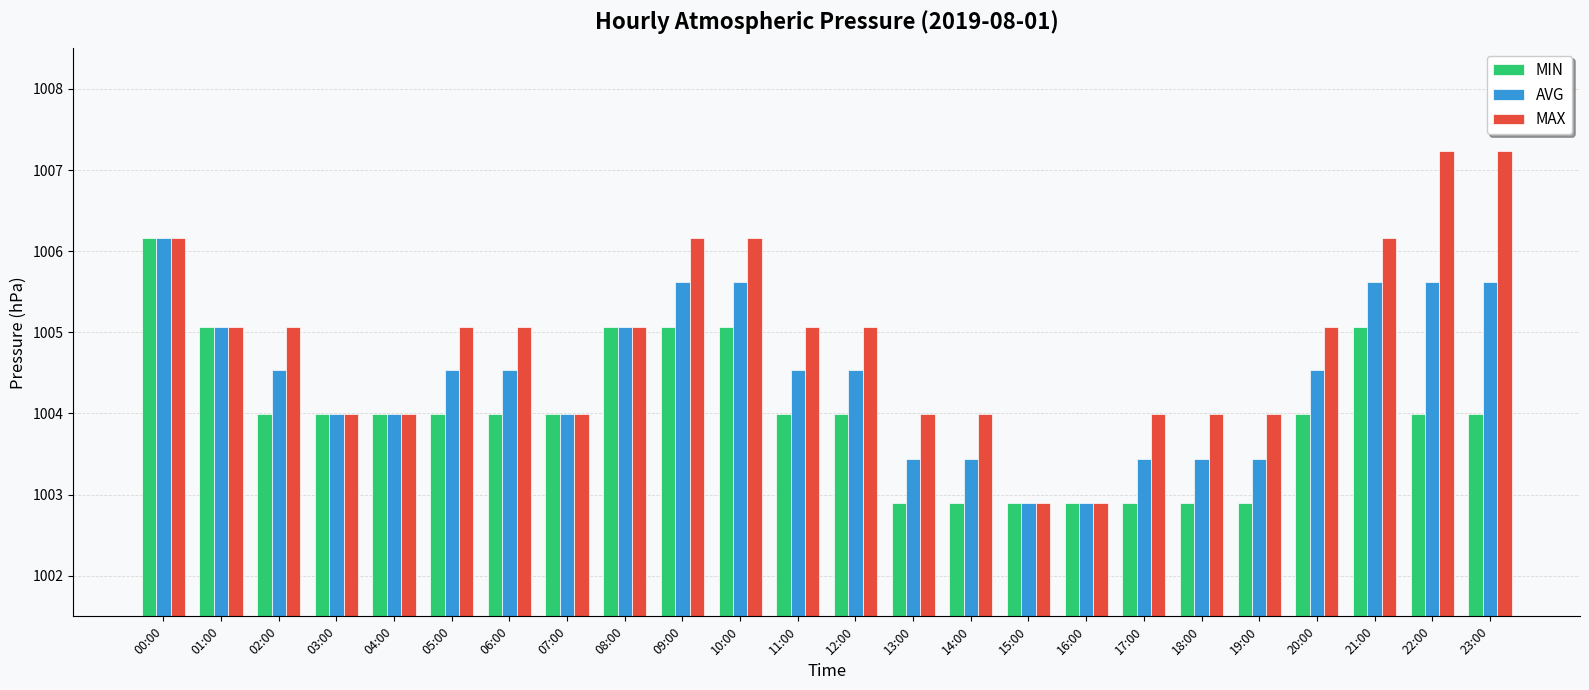

What is the maximum value for MAX?

1007.2